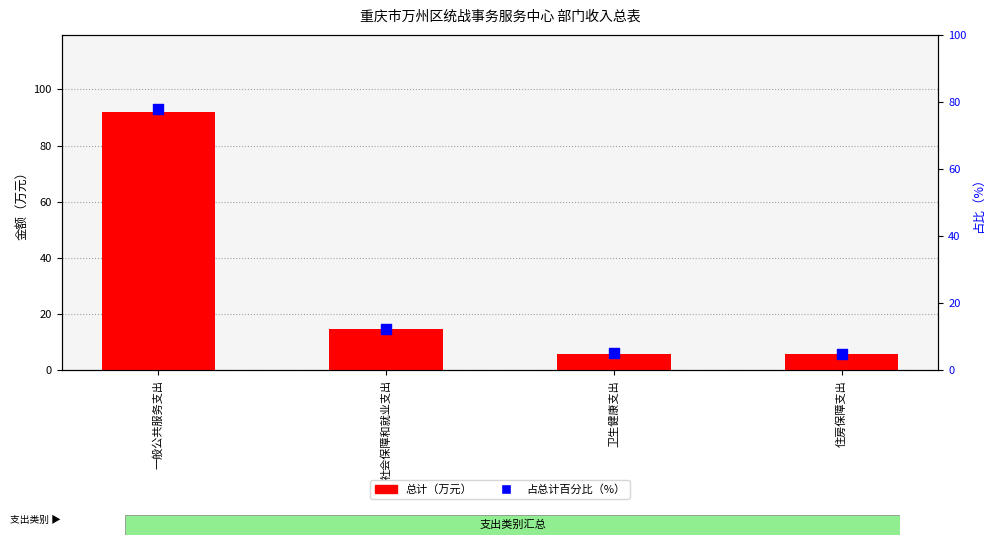

At how many categories does at least one series exceed 74?

1